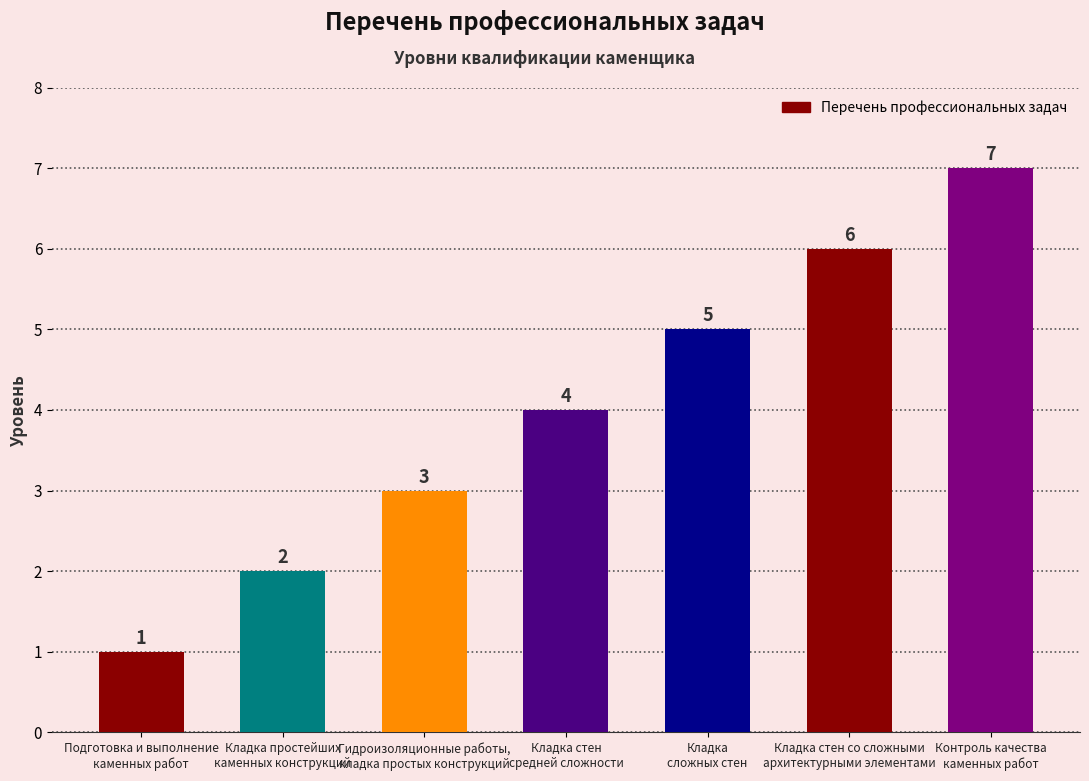

Rank the categories by value from lowest to highest.

Подготовка и выполнение
каменных работ, Кладка простейших
каменных конструкций, Гидроизоляционные работы,
кладка простых конструкций, Кладка стен
средней сложности, Кладка
сложных стен, Кладка стен со сложными
архитектурными элементами, Контроль качества
каменных работ